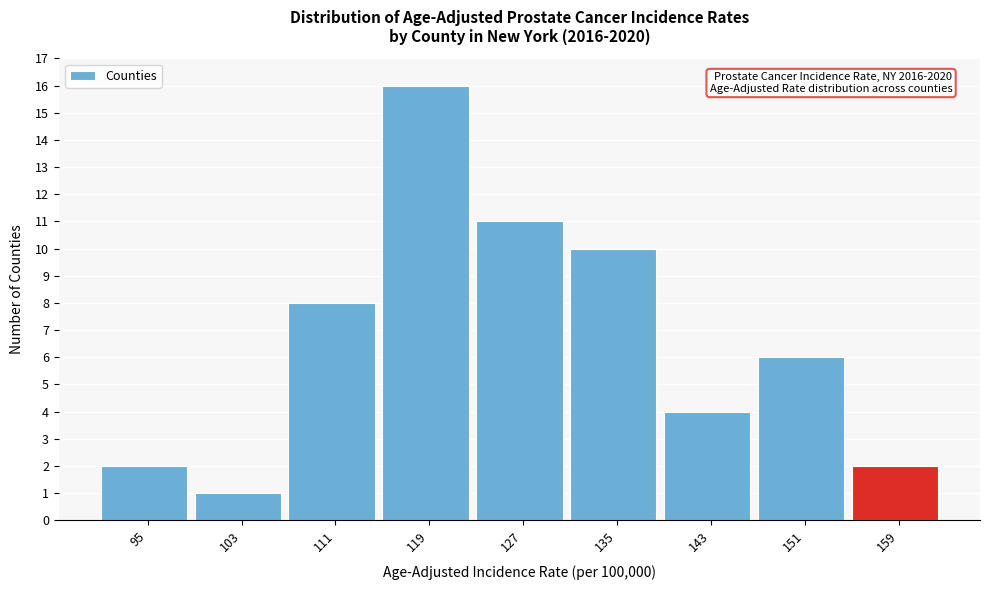

Reading left to right, extract all data points from this chart.

2	1	8	16	11	10	4	6	2